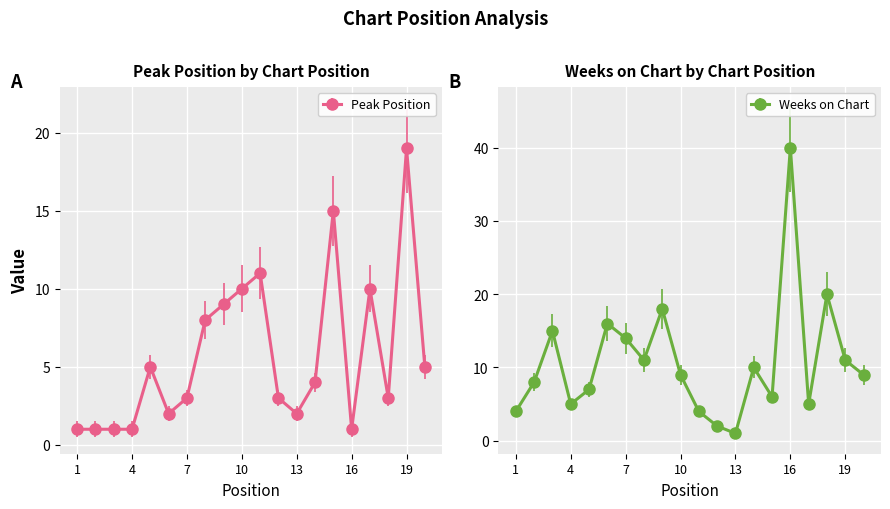

What is the sum of all Weeks on Chart values?

215